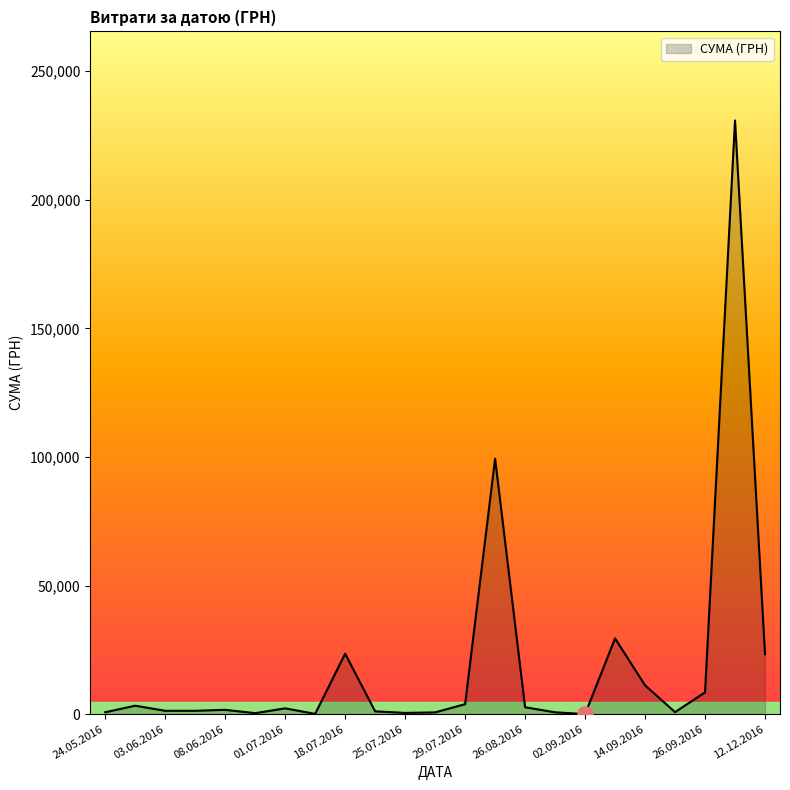

What is the greatest value displayed?

230842.2